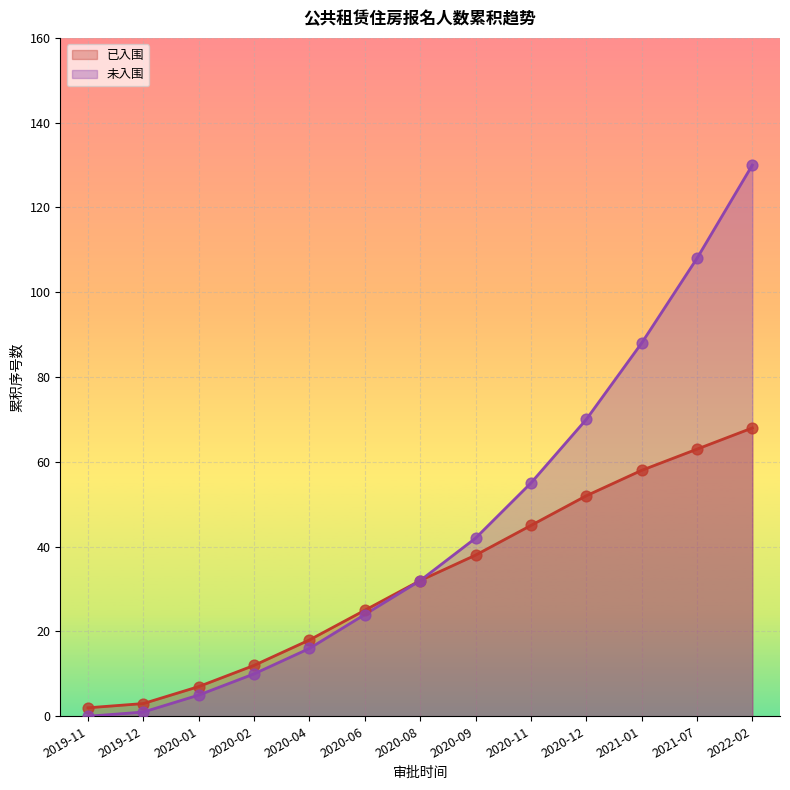

What is the total value across all series at 2019-12?

4